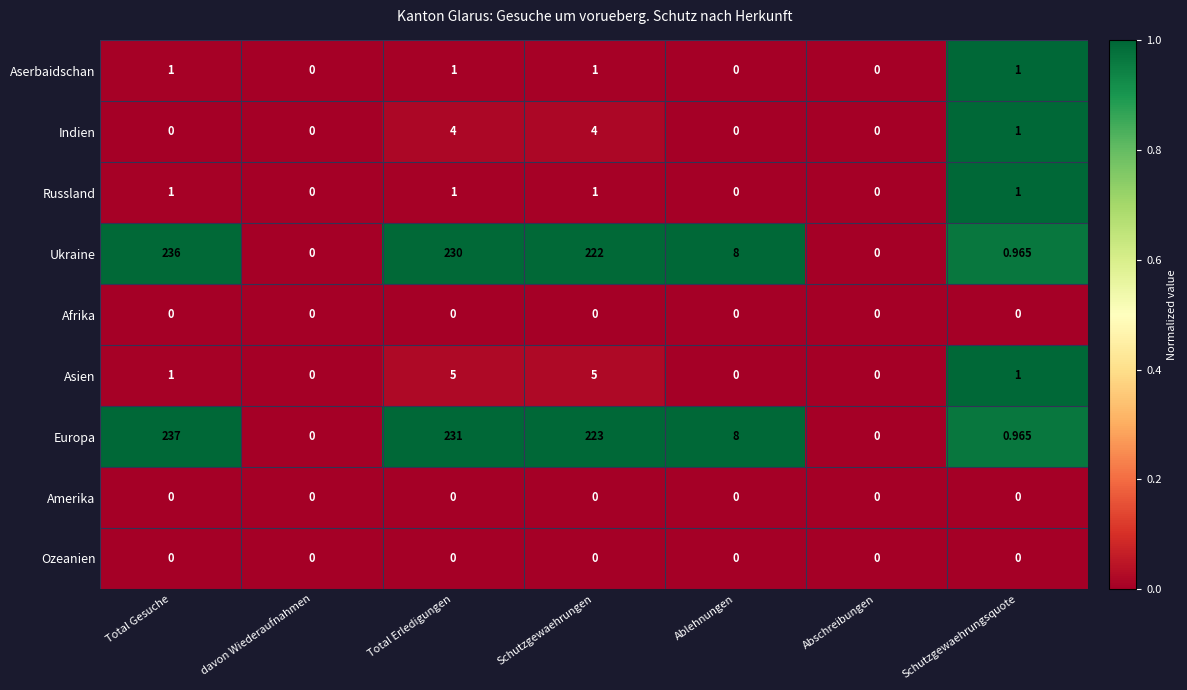

Which series has the largest range (max minus min)?

Europa